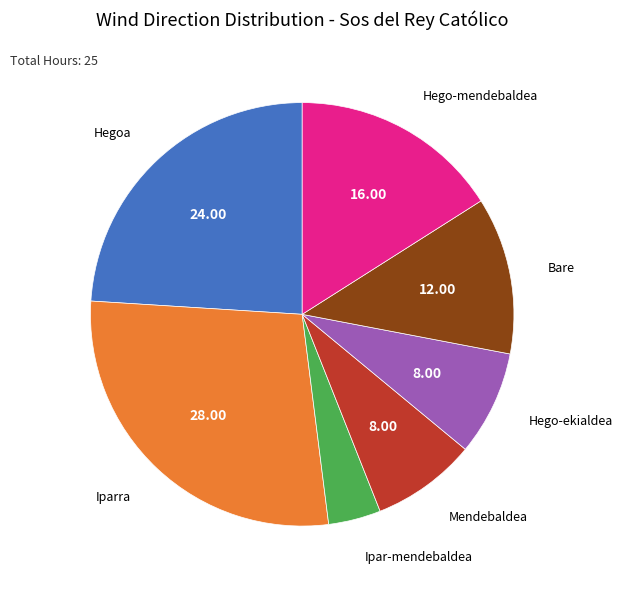

Is there a majority slice in this chart?

No